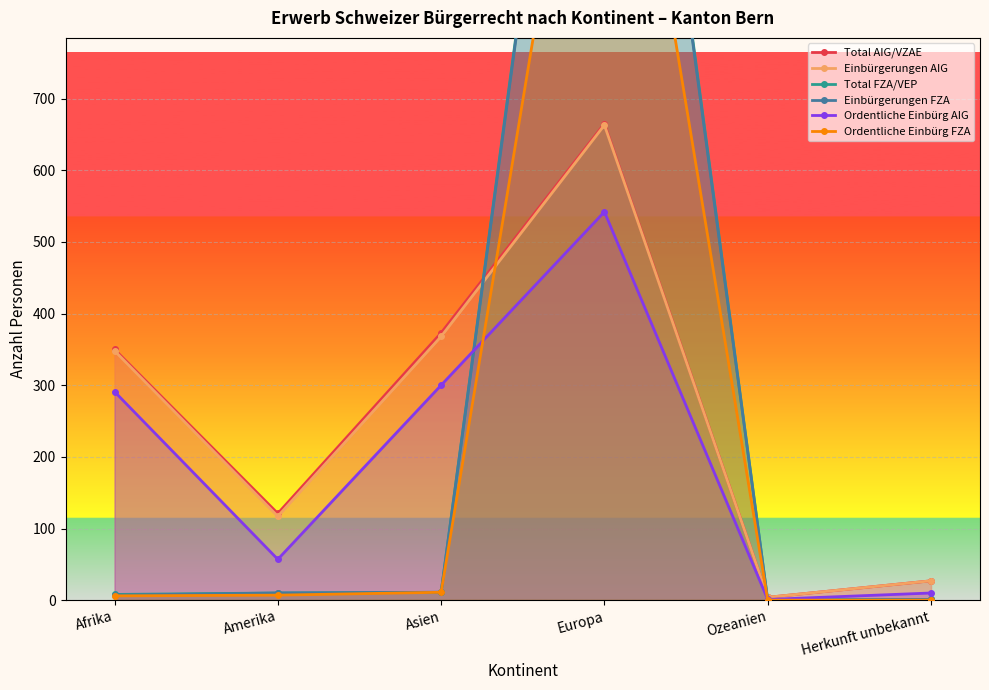

True or false: Total FZA/VEP has a value of 611 at Ozeanien.

False